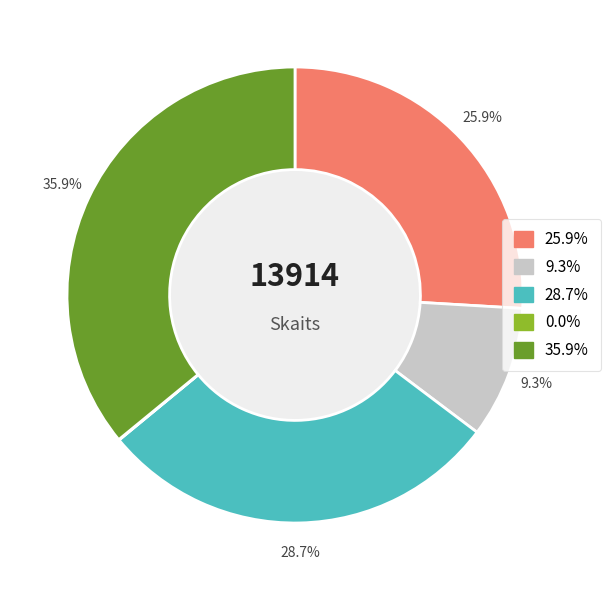

Is there any slice that represents more than half of the pie?

No